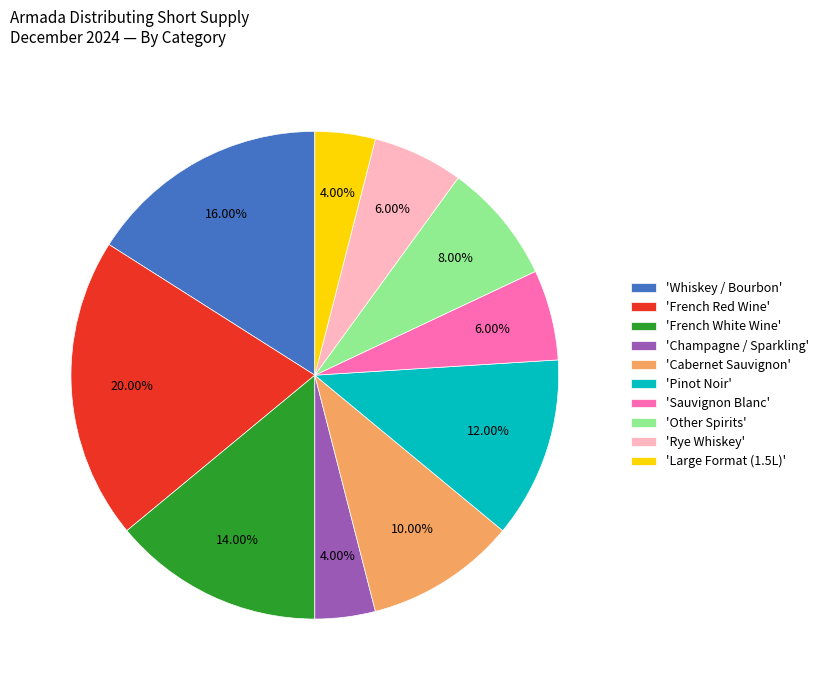

How many slices are in this pie chart?

10